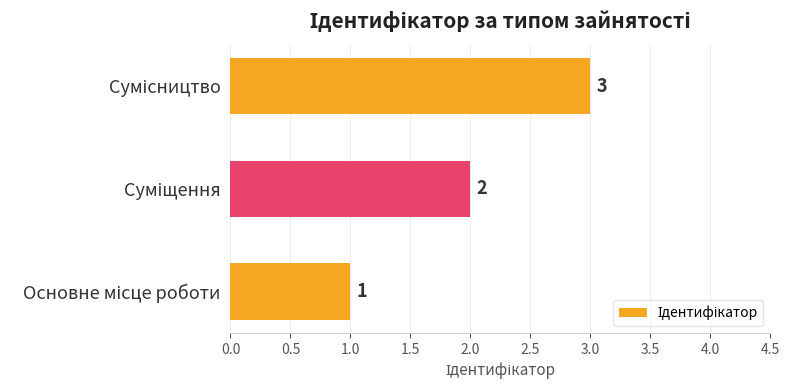

What is the maximum value shown in the chart?

3